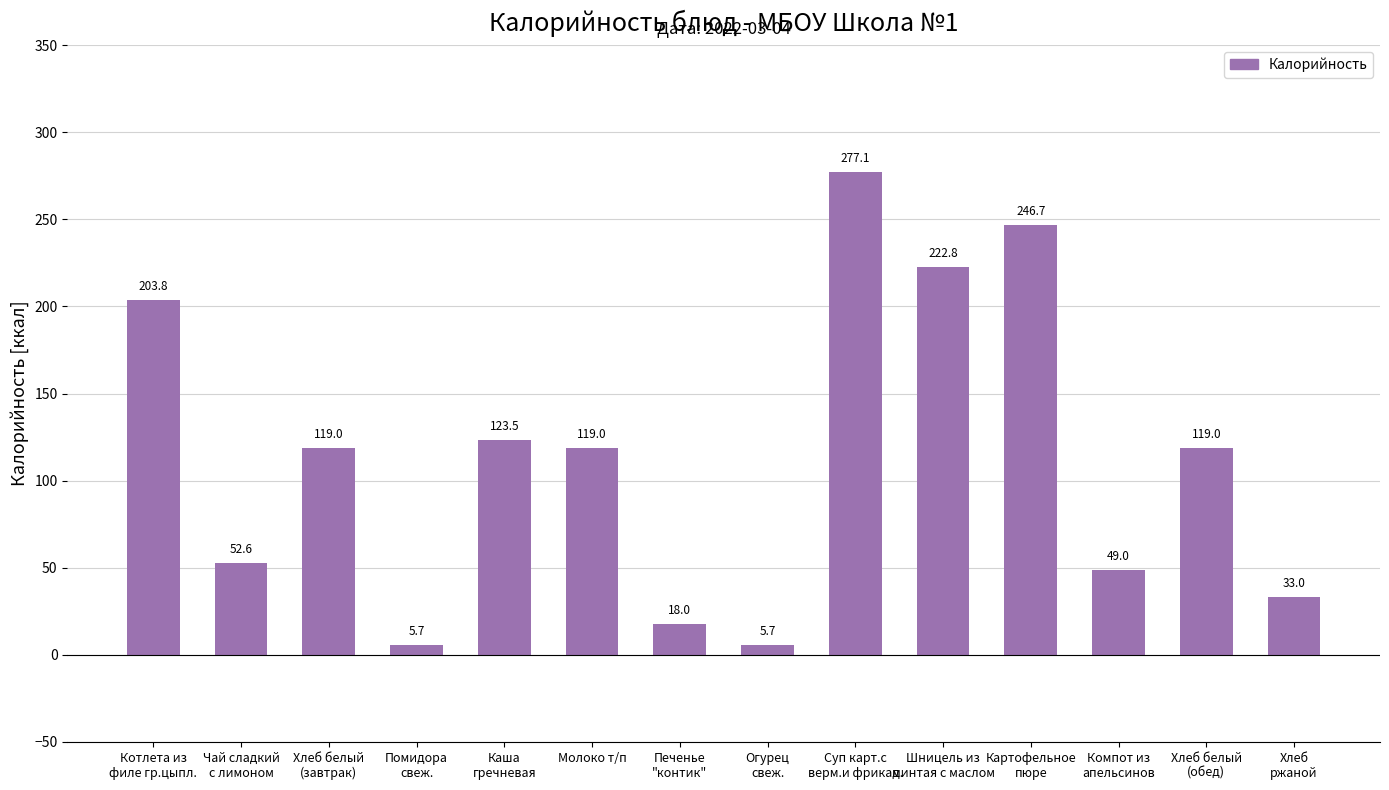

Between Котлета из
филе гр.цыпл. and Картофельное
пюре, which is larger?

Картофельное
пюре